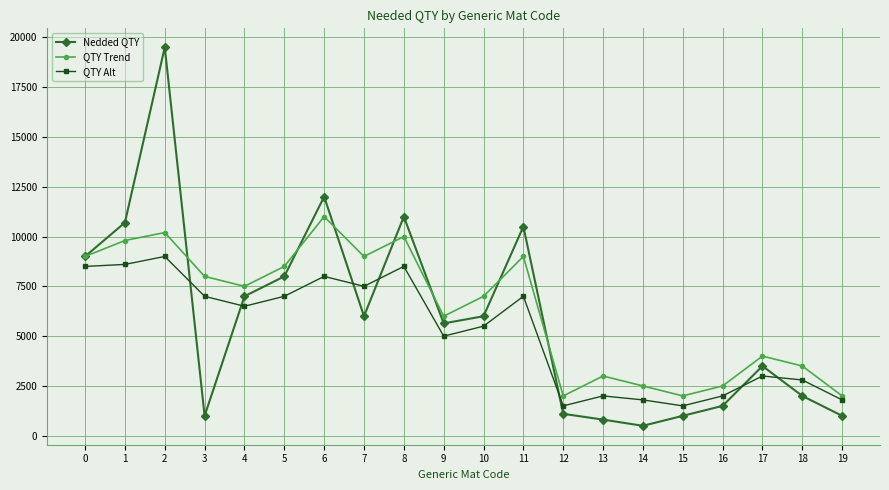

True or false: QTY Trend has more than 0 interior local peaks.

True